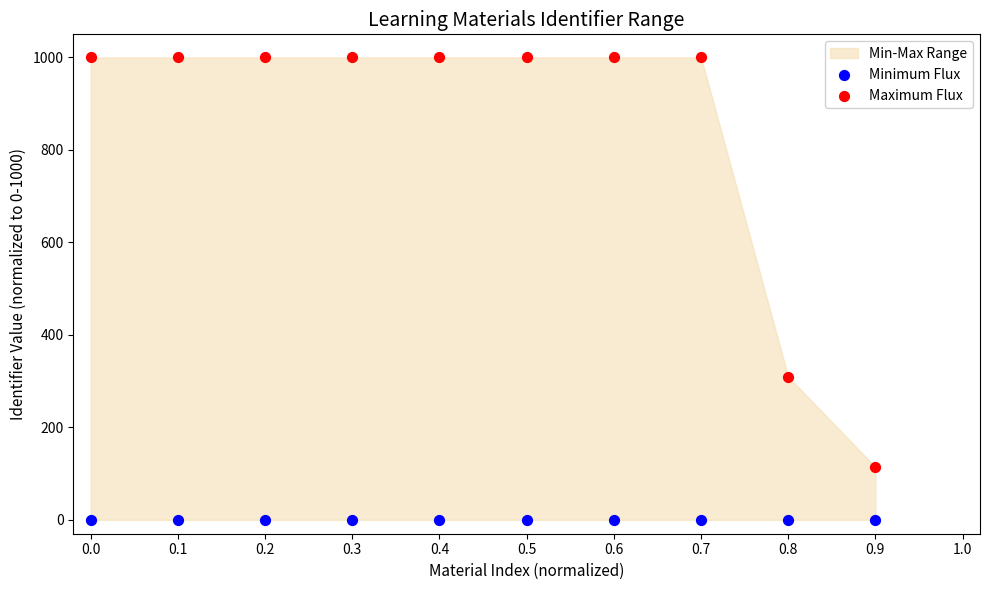

Which series reaches the maximum Y coordinate?

Maximum Flux